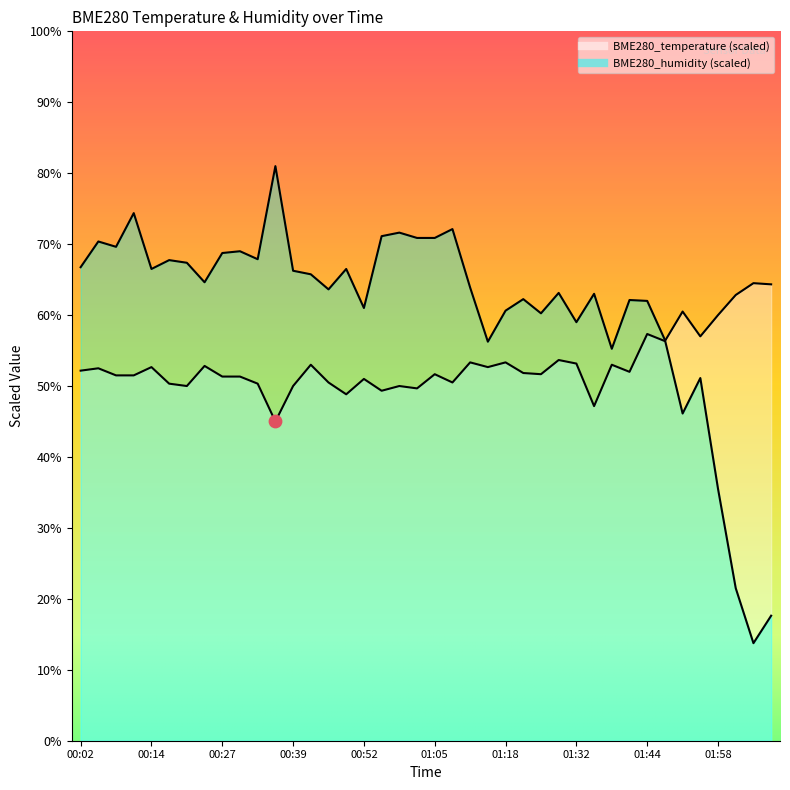

At which category is the sum across all series the highest?

00:36